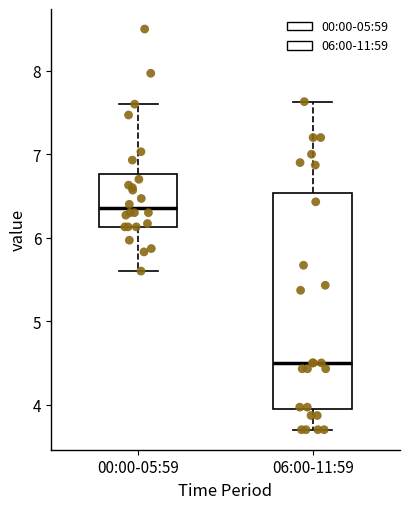

Reading left to right, read every box against the y-axis: the position of its median line, the range the box covers, and the ends of its whiskers. The values are not printed on the chart, so give them approximately, as read against the axis.

00:00-05:59: median 6.4, box 6.1 to 6.8, whiskers 5.6 to 7.6
06:00-11:59: median 4.5, box 3.9 to 6.5, whiskers 3.7 to 7.6